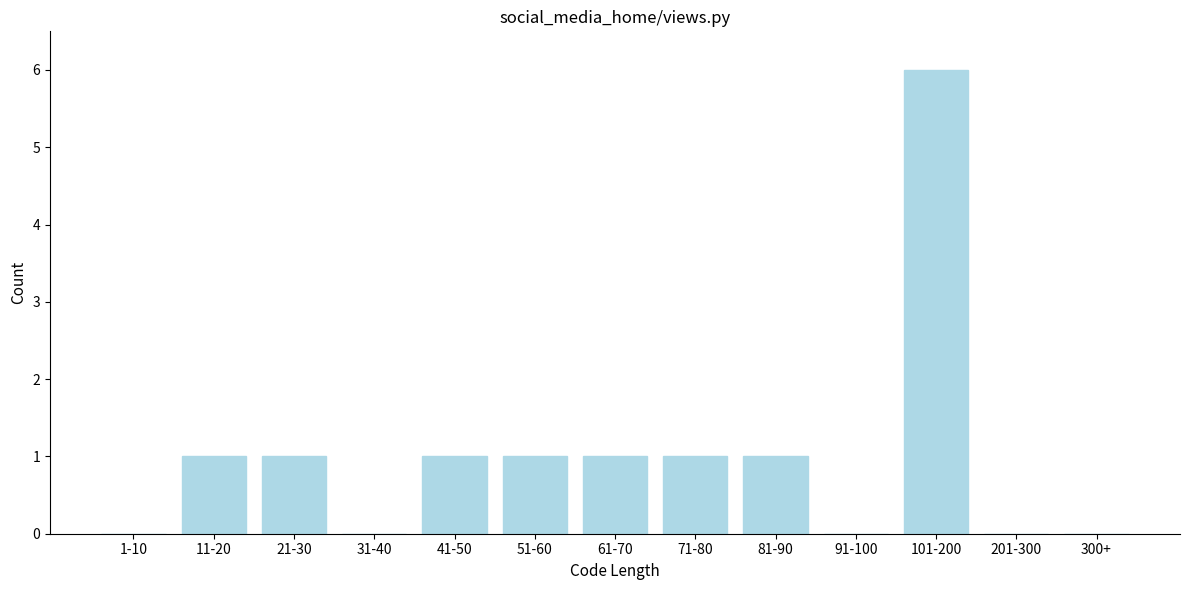

Reading left to right, list all the values displayed in this chart.

1-10=0	11-20=1	21-30=1	31-40=0	41-50=1	51-60=1	61-70=1	71-80=1	81-90=1	91-100=0	101-200=6	201-300=0	300+=0